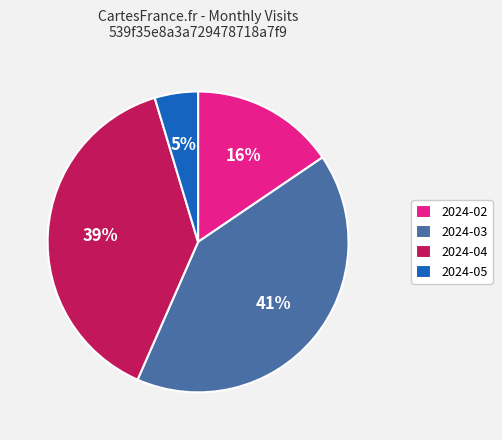

Is there any slice that represents more than half of the pie?

No